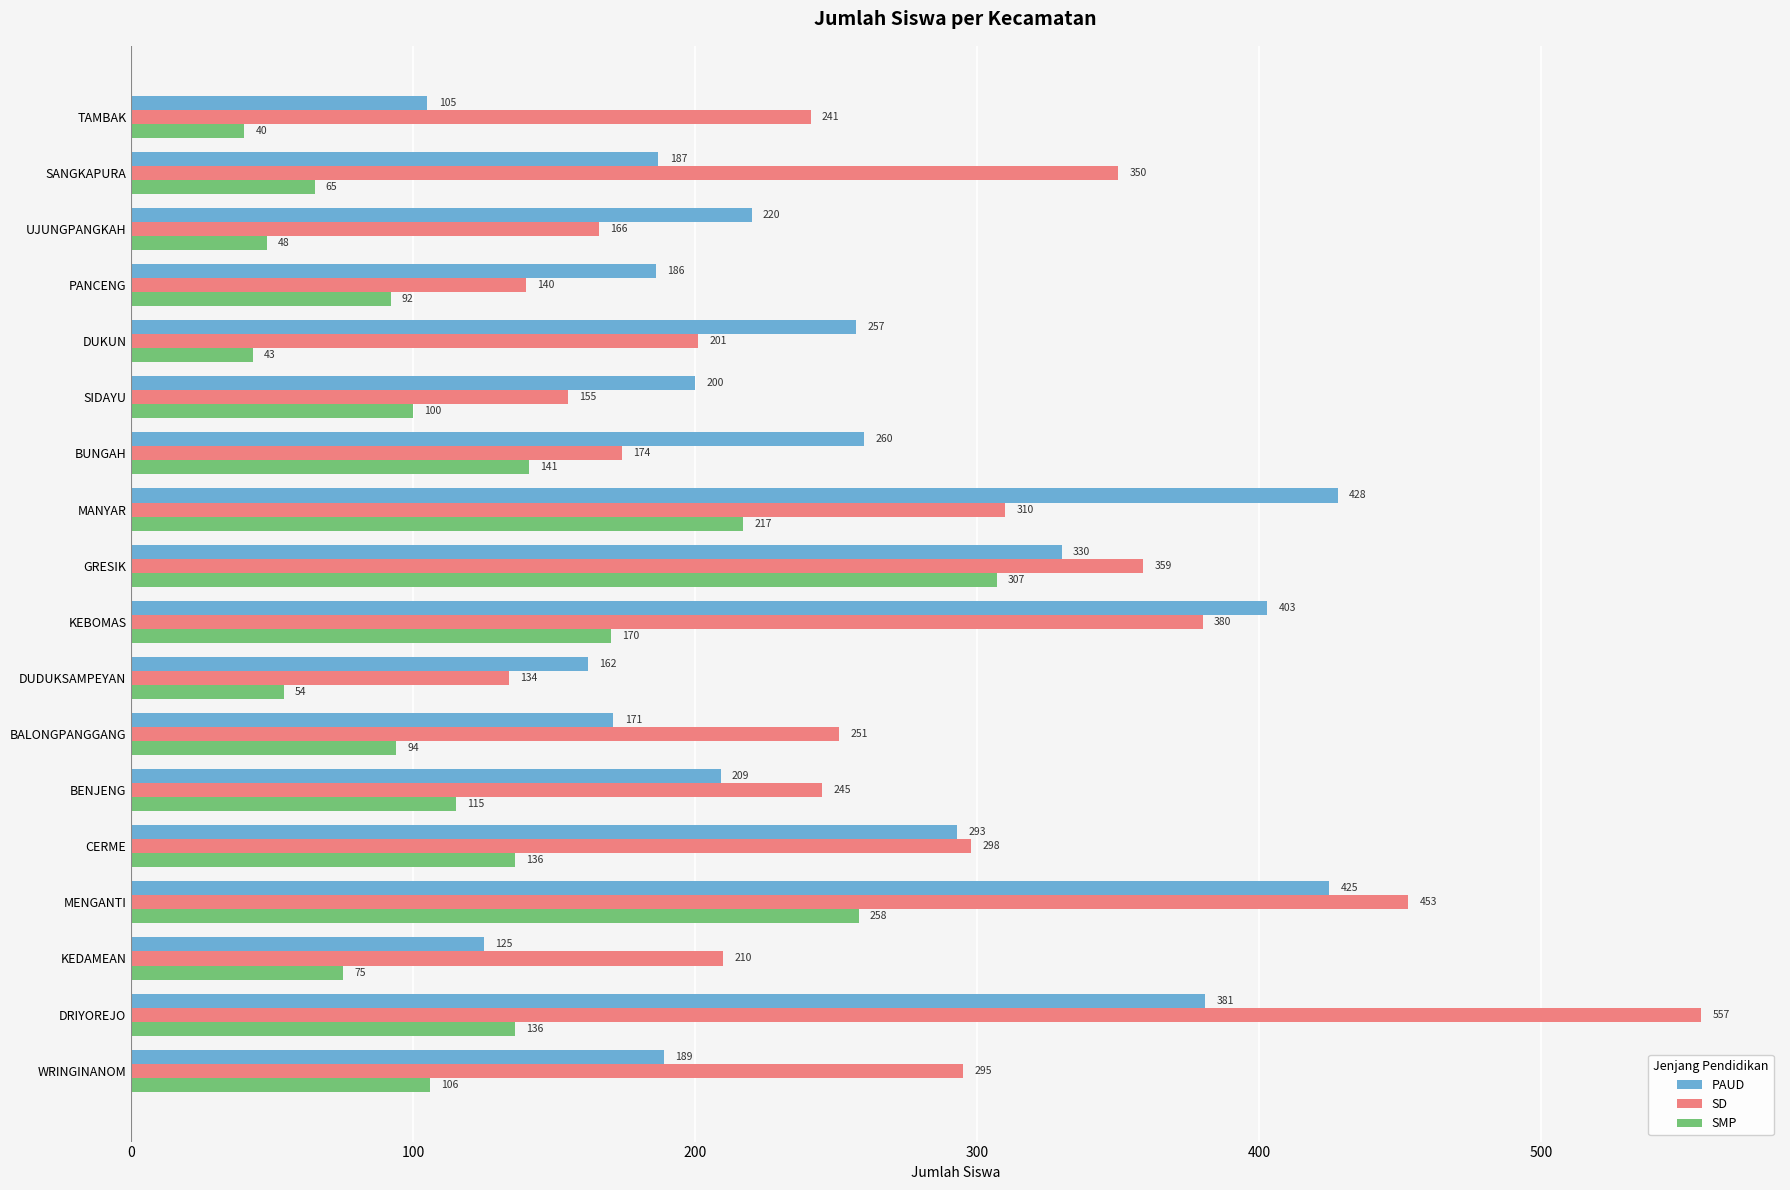

What is the sum of all SMP values?

2197